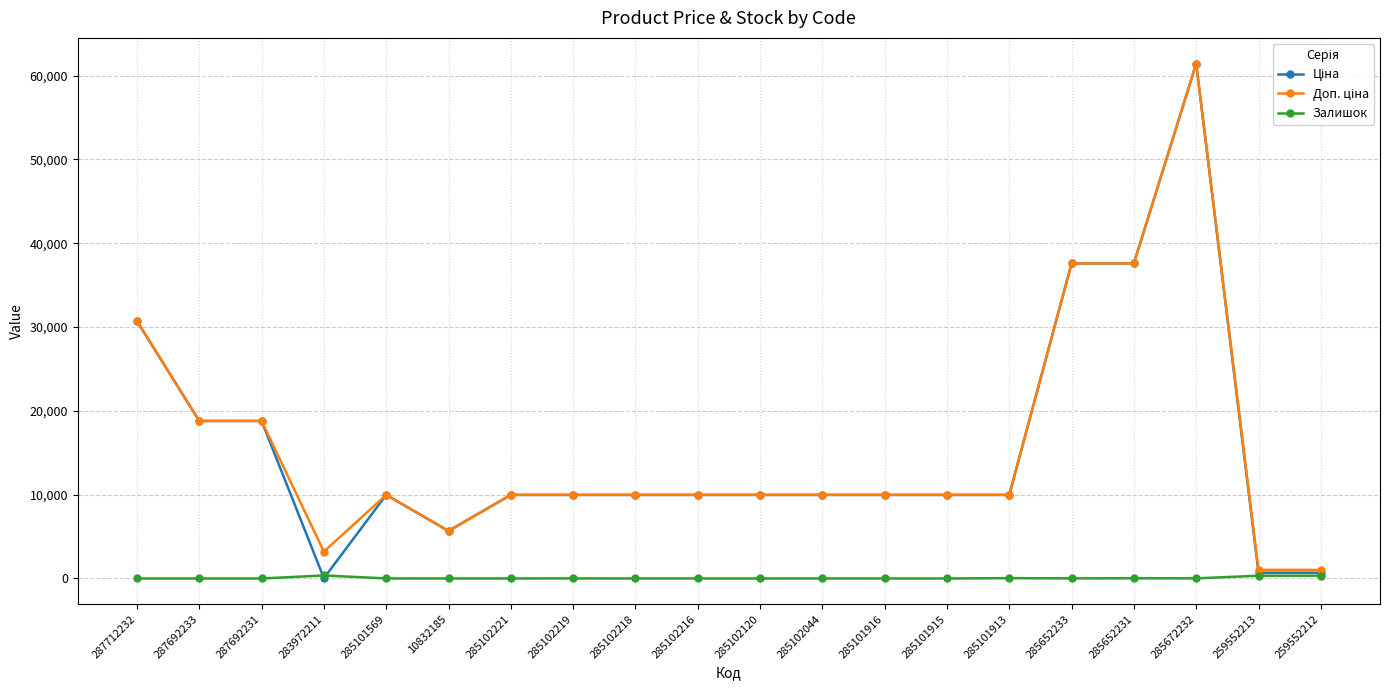

At which category does the chart reach its peak across all series?

285672232